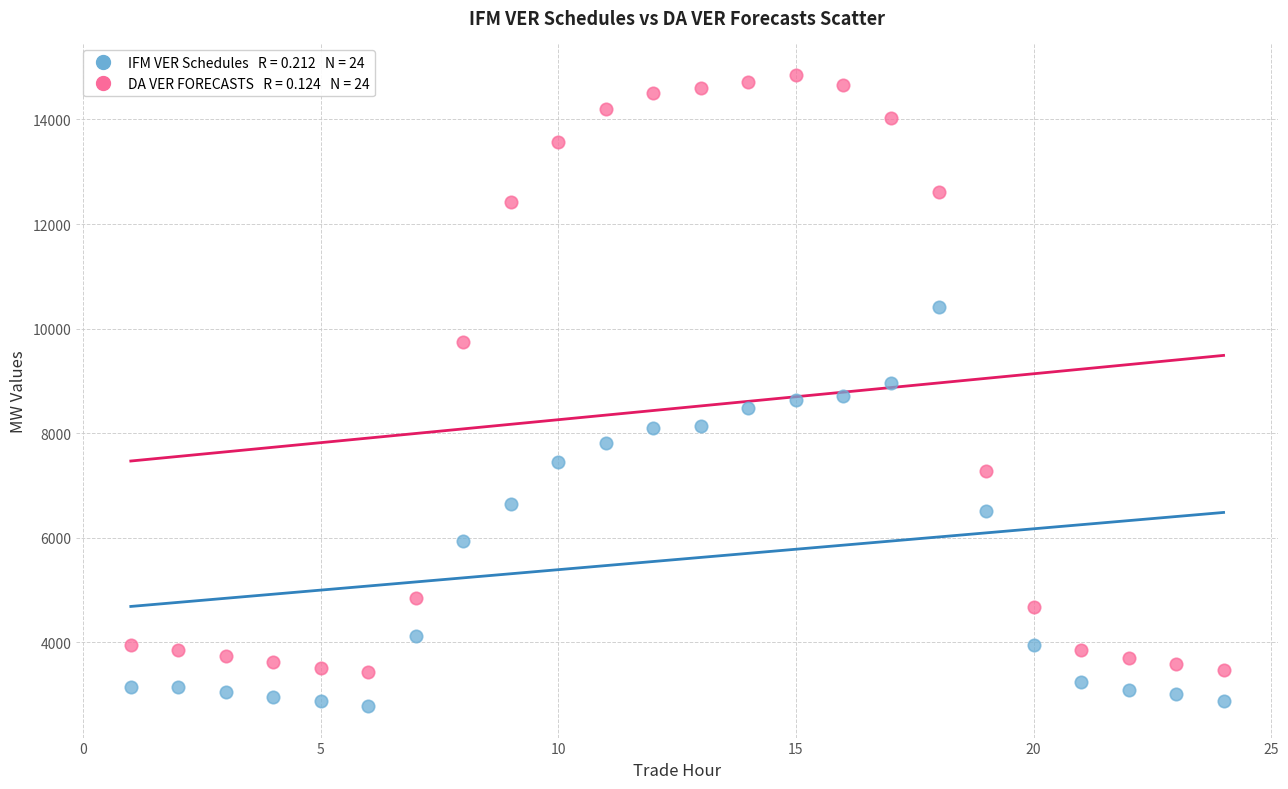

Across all data points, what is the range of X values (max minus min)?

23.0